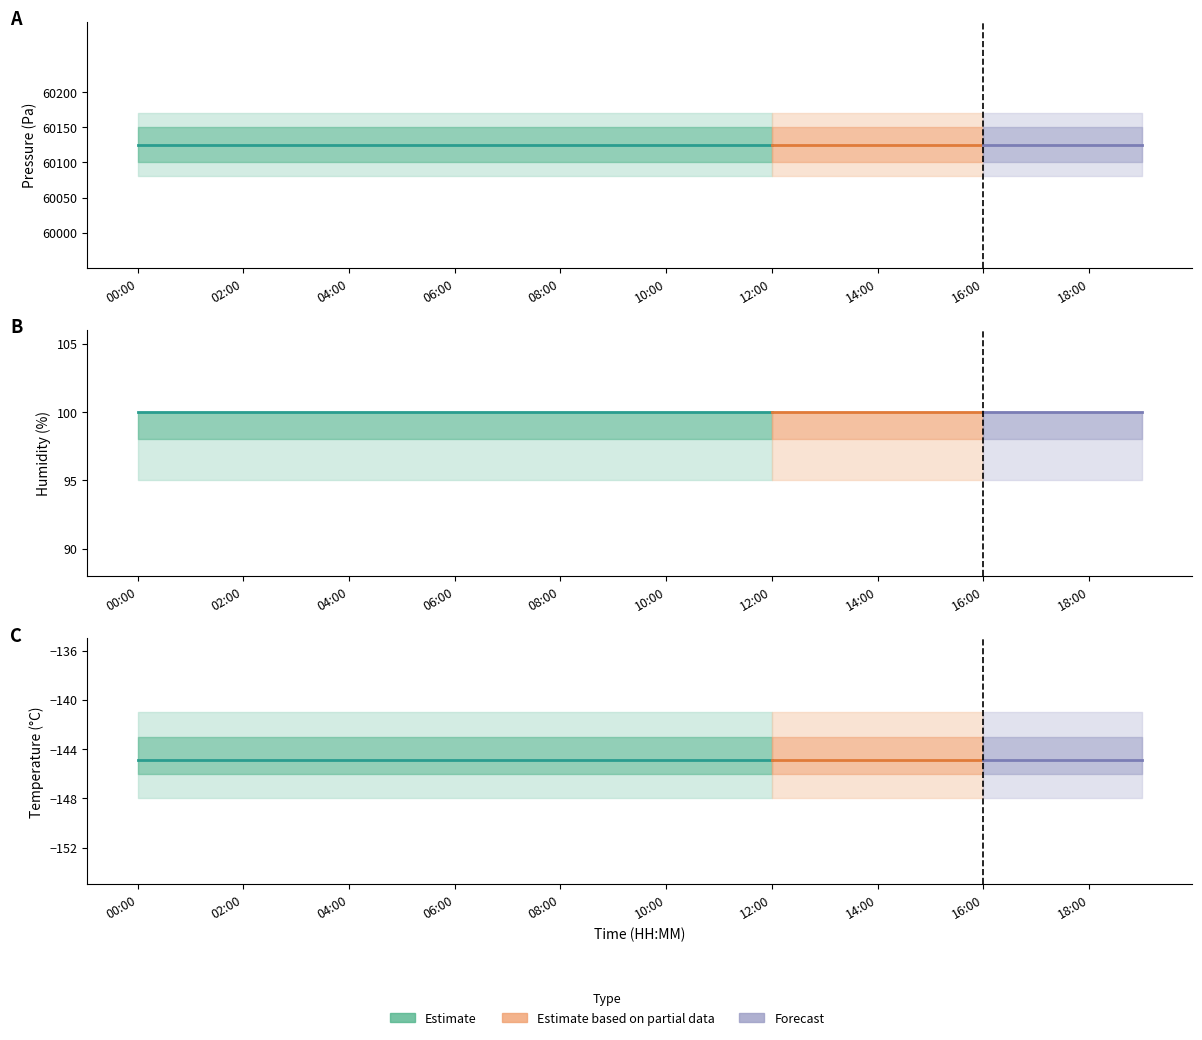

Reading left to right, what are all the values shown in this chart?

pressure: 00:00=60124.3	01:00=60124.3	02:00=60124.3	03:00=60124.3	04:00=60124.3	05:00=60124.3	06:00=60124.3	07:00=60124.3	08:00=60124.3	09:00=60124.3	10:00=60124.3	11:00=60124.3	12:00=60124.3	13:00=60124.3	14:00=60124.3	15:00=60124.3	16:00=60124.3	17:00=60124.3	18:00=60124.3	19:00=60124.3
humidity: 00:00=100.0	01:00=100.0	02:00=100.0	03:00=100.0	04:00=100.0	05:00=100.0	06:00=100.0	07:00=100.0	08:00=100.0	09:00=100.0	10:00=100.0	11:00=100.0	12:00=100.0	13:00=100.0	14:00=100.0	15:00=100.0	16:00=100.0	17:00=100.0	18:00=100.0	19:00=100.0
temperature: 00:00=-144.9	01:00=-144.9	02:00=-144.9	03:00=-144.9	04:00=-144.9	05:00=-144.9	06:00=-144.9	07:00=-144.9	08:00=-144.9	09:00=-144.9	10:00=-144.9	11:00=-144.9	12:00=-144.9	13:00=-144.9	14:00=-144.9	15:00=-144.9	16:00=-144.9	17:00=-144.9	18:00=-144.9	19:00=-144.9